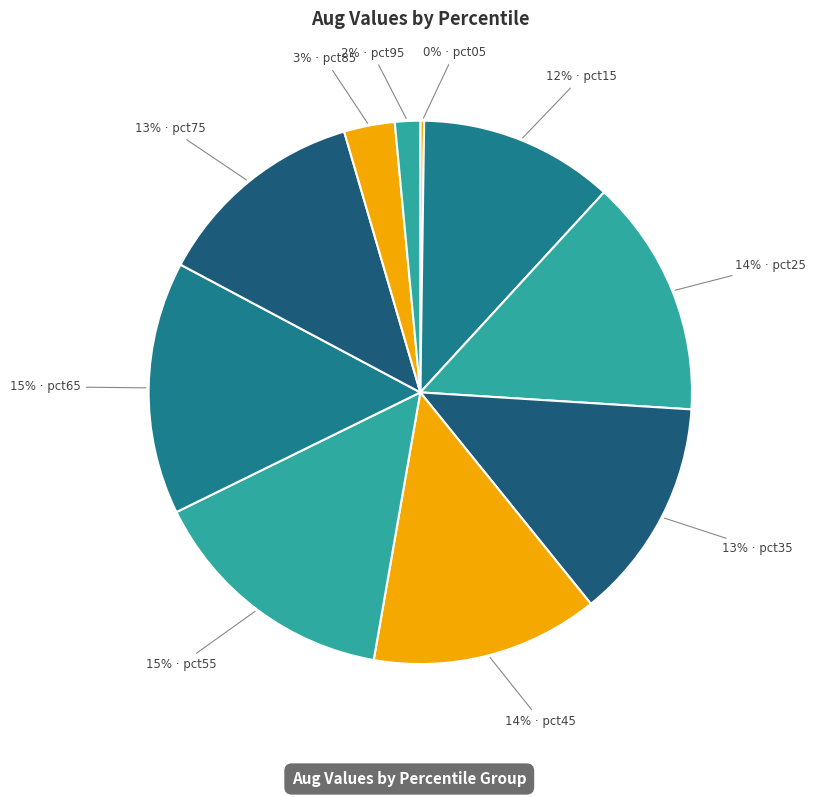

Which slice is the largest?

pct65